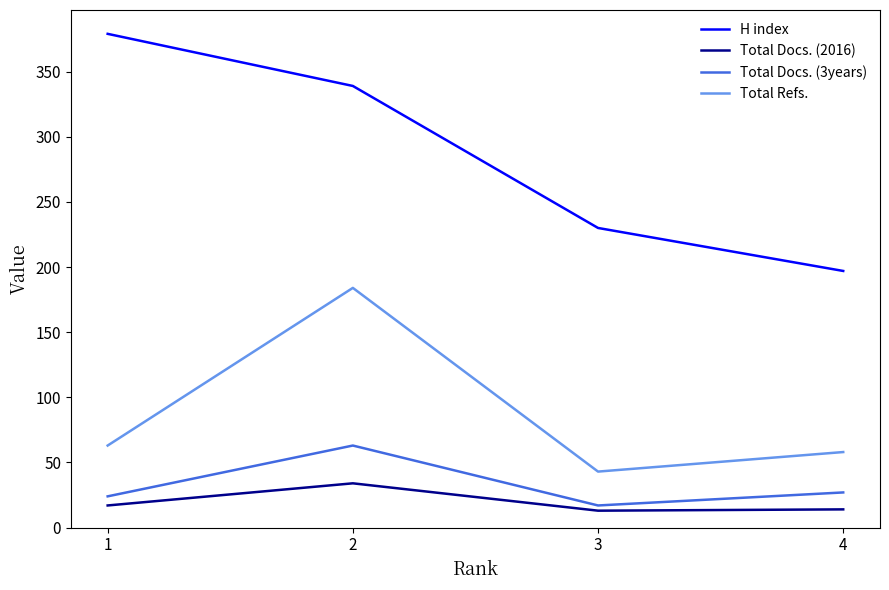

Read the H index value at 1.

379